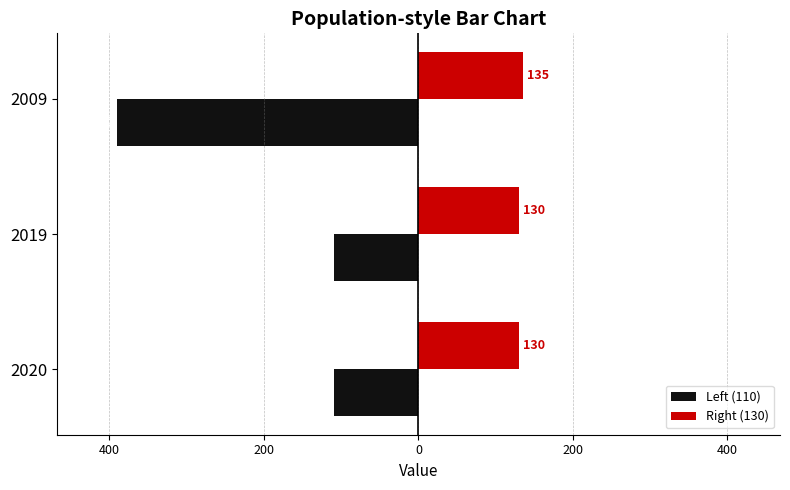

Reading left to right, list all the values displayed in this chart.

Left (110): -110	-110	-390
Right (130): 130	130	135